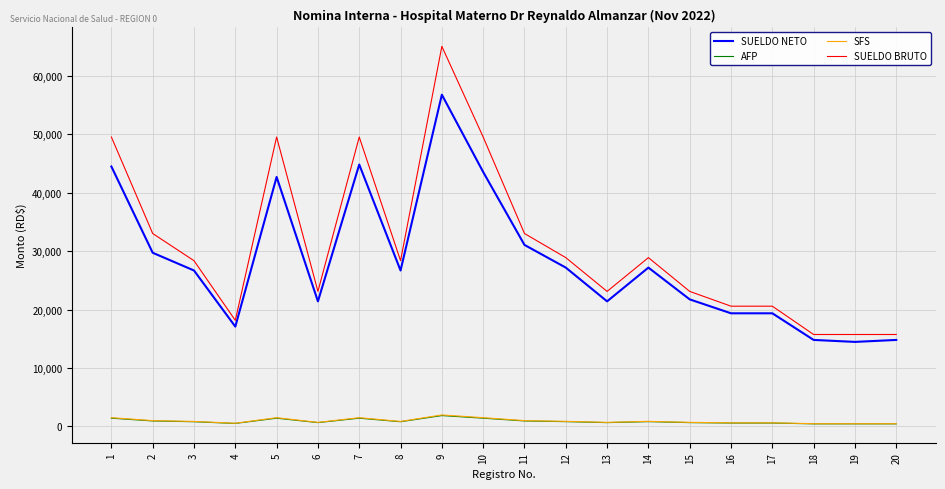

Which series has the largest range (max minus min)?

SUELDO BRUTO